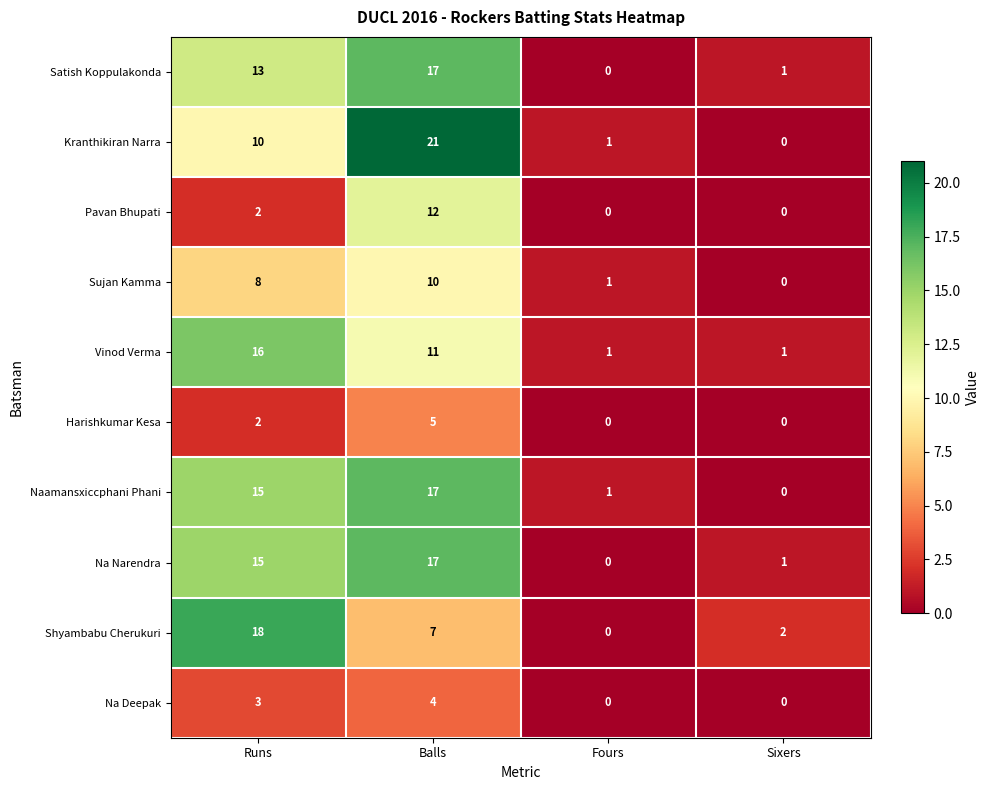

What is the greatest value displayed?

21